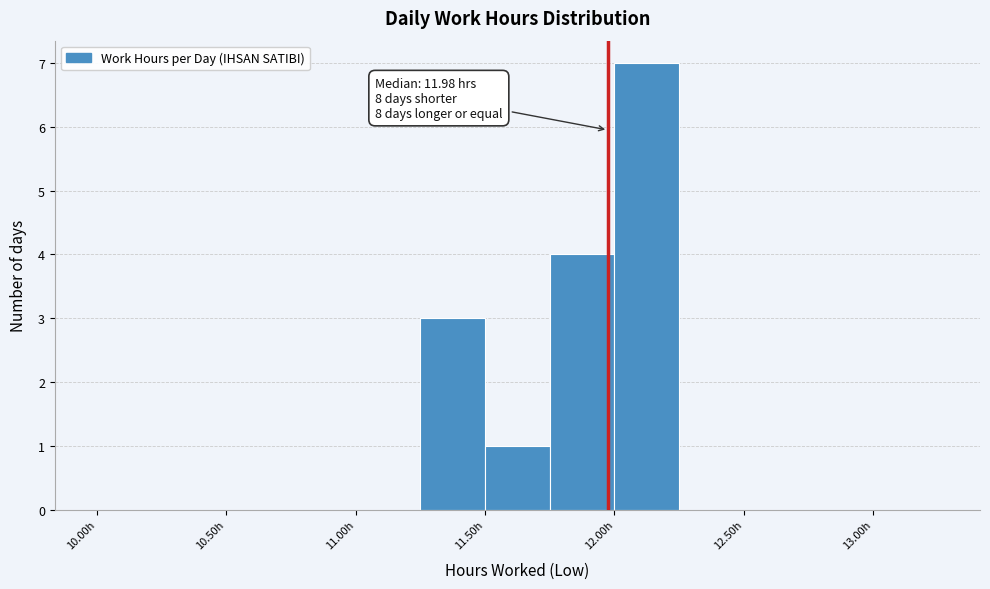

Which range on the x-axis has the tallest bar?

12.00 to 12.25